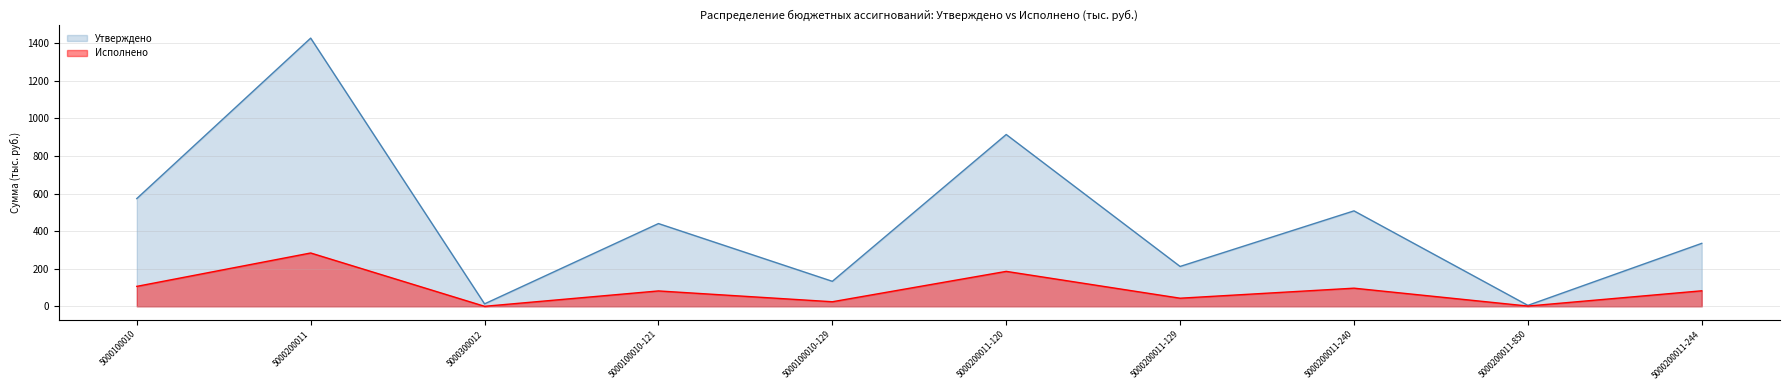

How many data points does each series have?

10